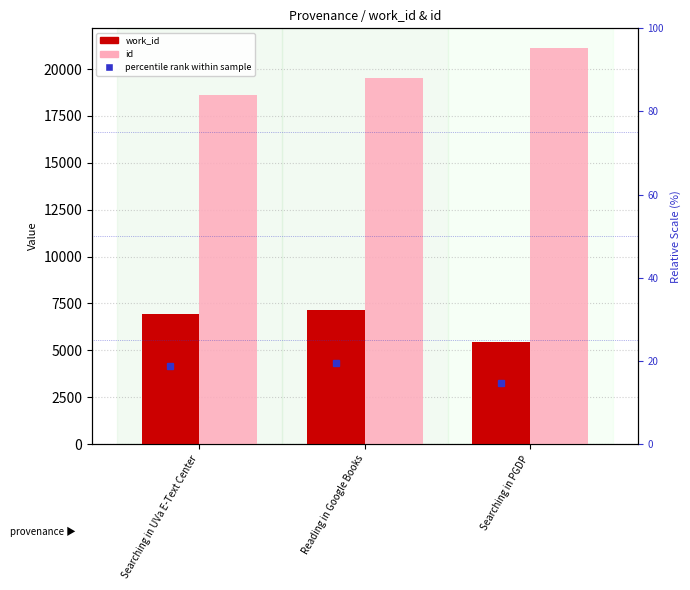

How many bars are there in total?

6